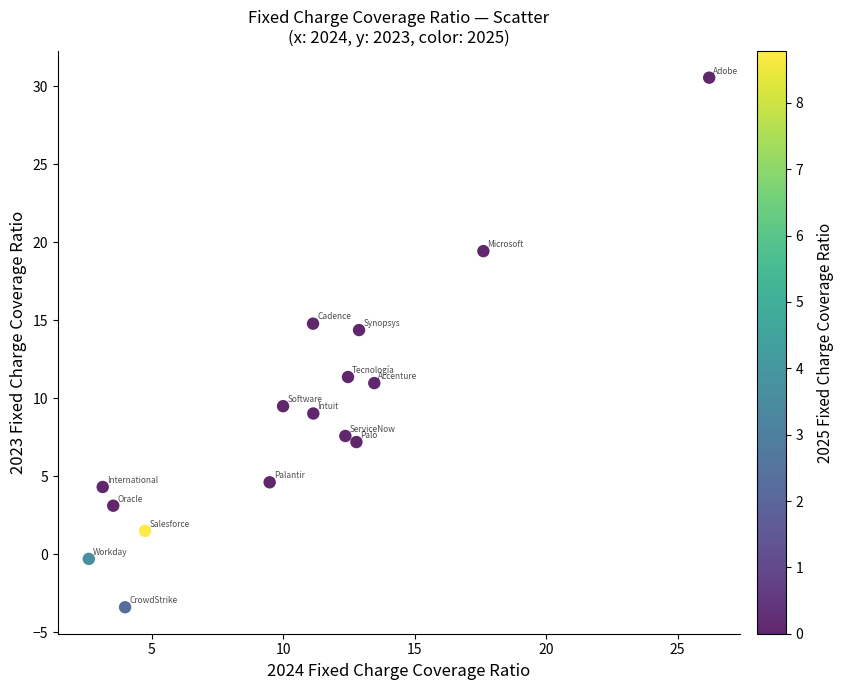

What is the range of X values (max minus min)?

23.6